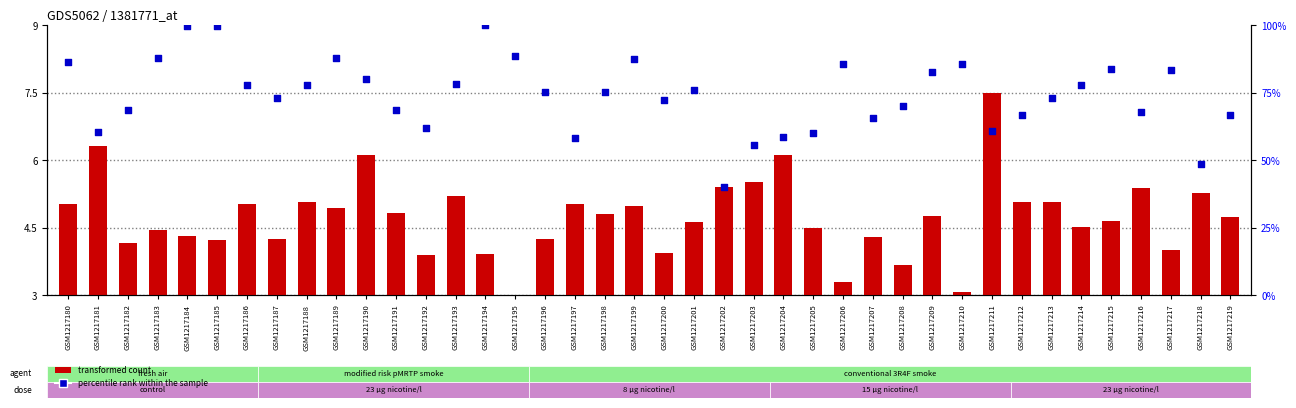

Which series has the largest total across all categories?

percentile rank within the sample